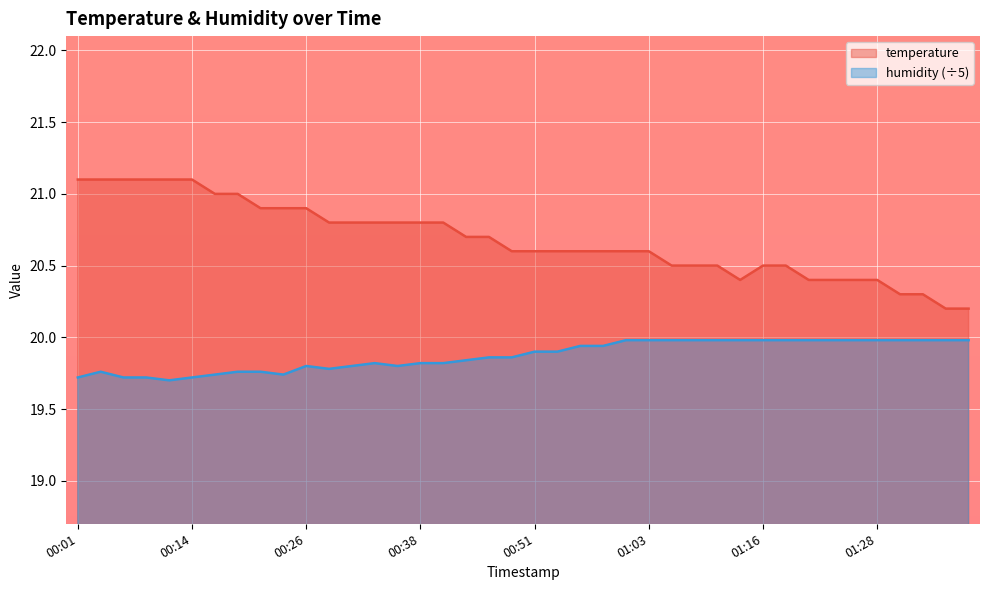

Rank the series at 01:08 from lowest to highest value.

humidity, temperature